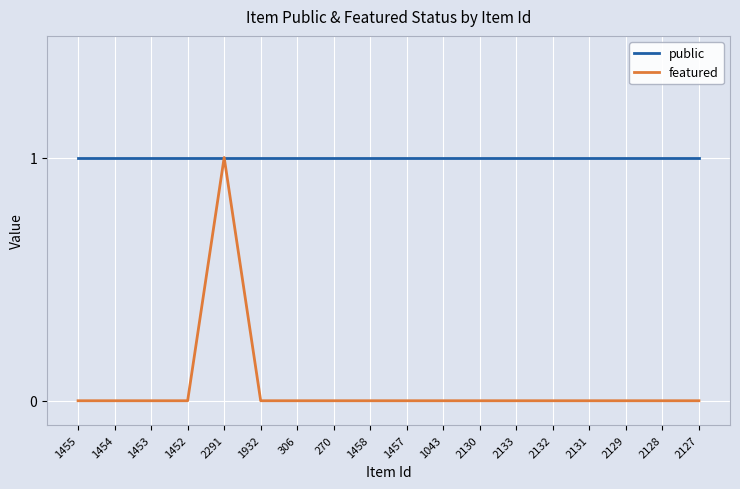

Which series has the largest range (max minus min)?

featured